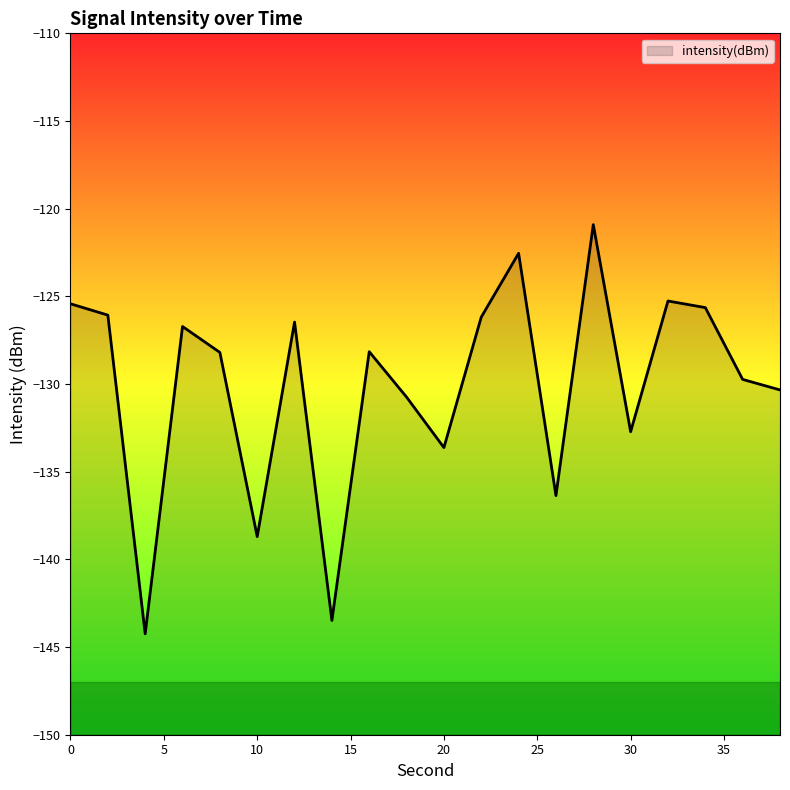

Does the chart display data point markers on the line(s)?

No